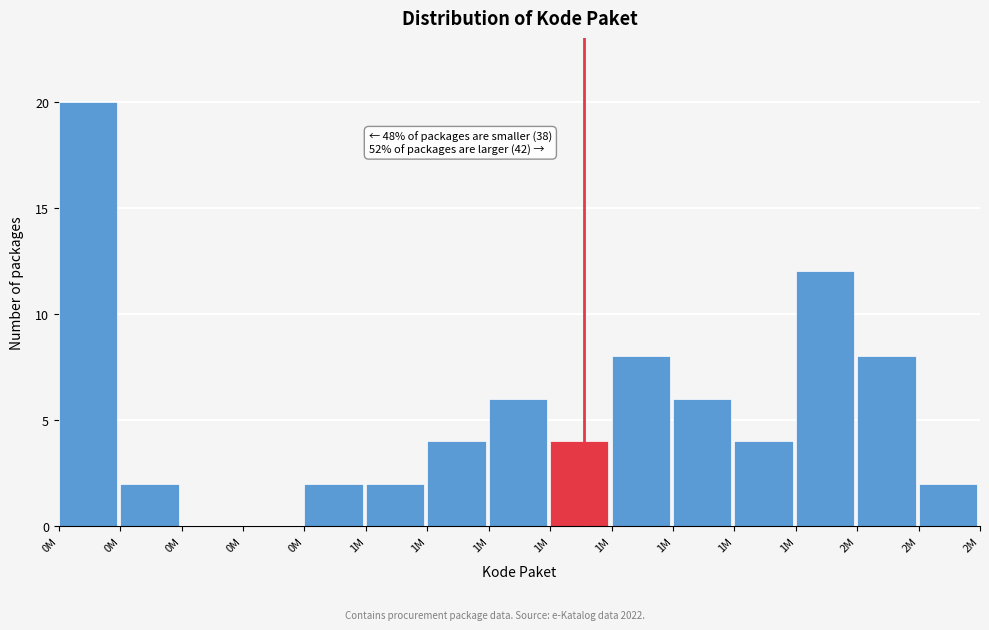

How many data points does each series have?

15